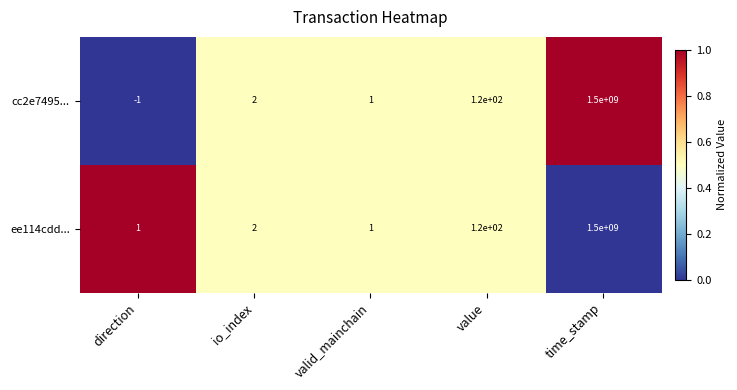

How many distinct data groups are displayed?

2